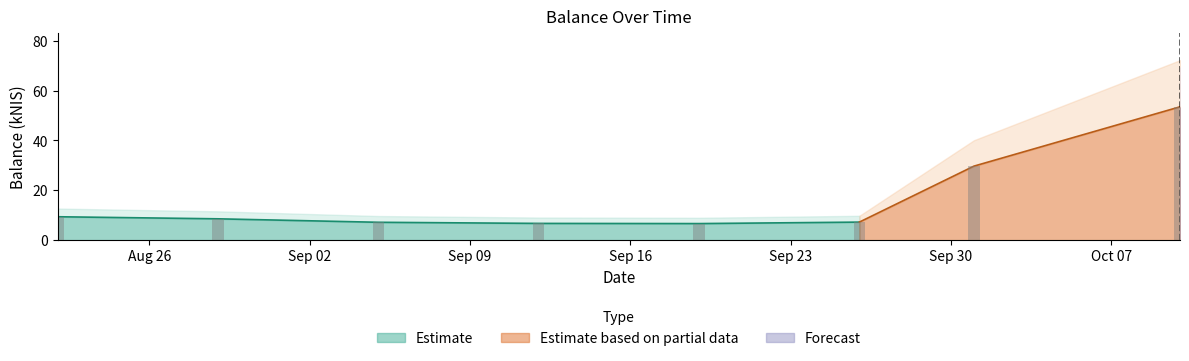

The chart shows a value of 53.5 at 2024-10-10. True or false?

True